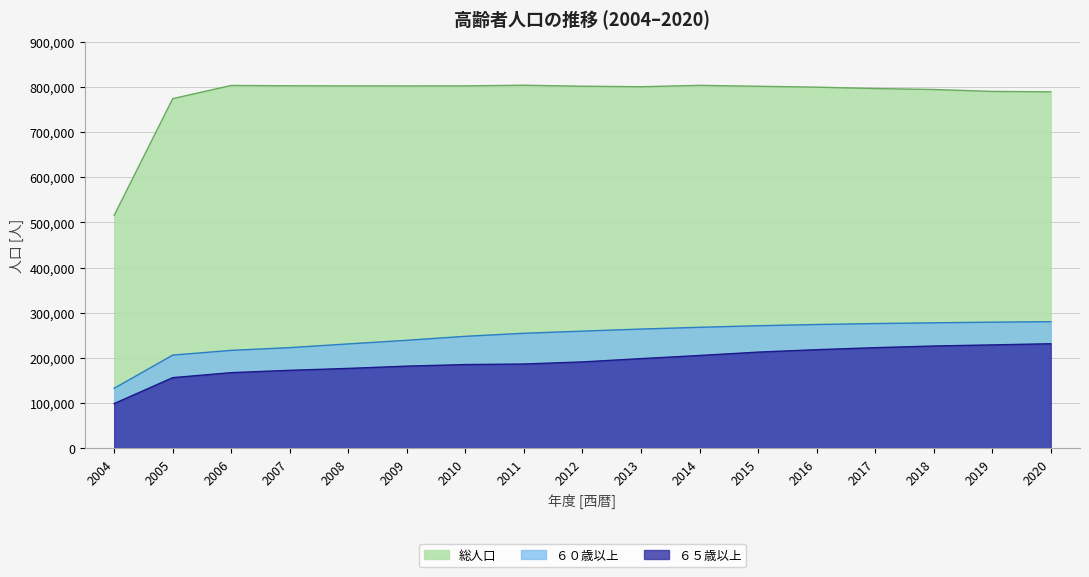

How many values in the ６５歳以上 series are below 191205?

8